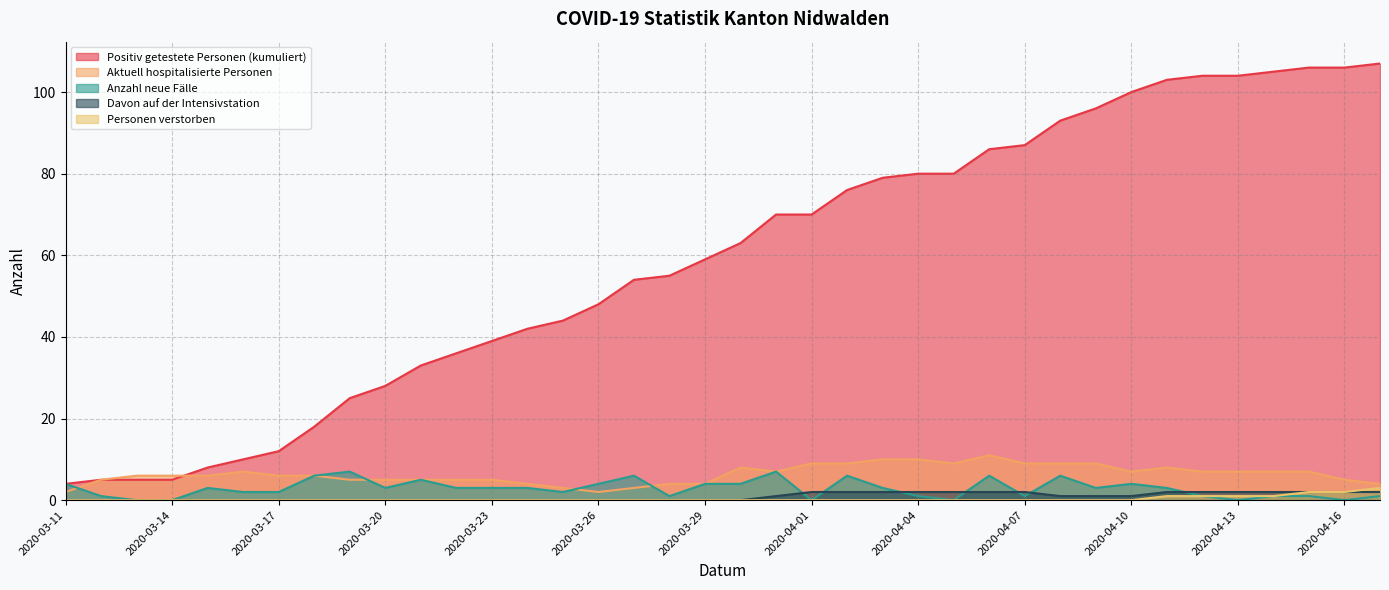

What is the sum of all Personen verstorben values?

11